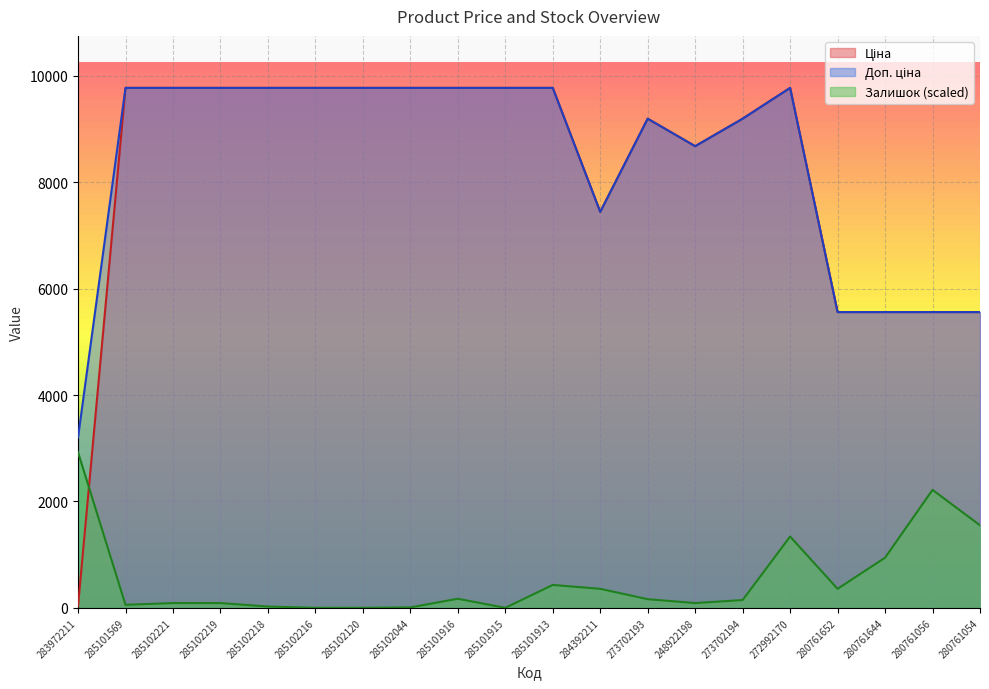

Count the number of data series in this chart.

3